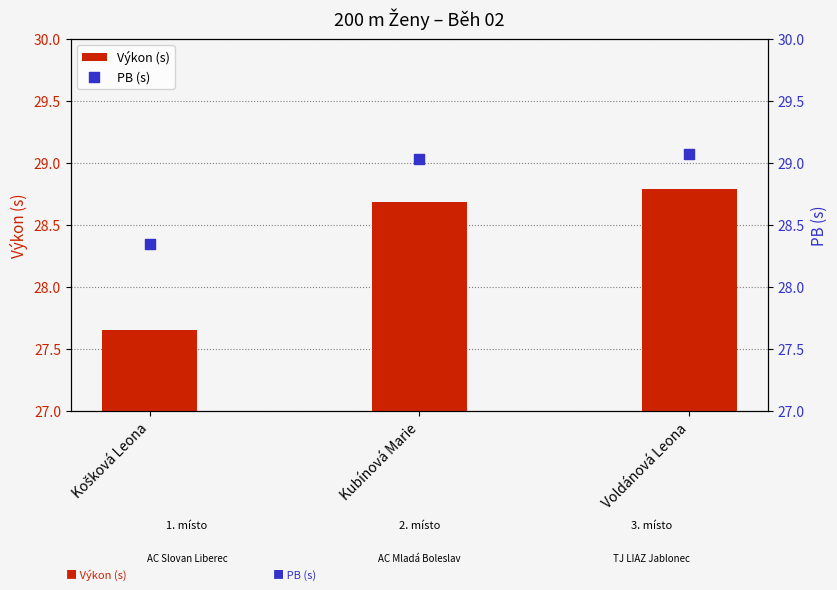

What is the total value across all series at Košková Leona?

56.0